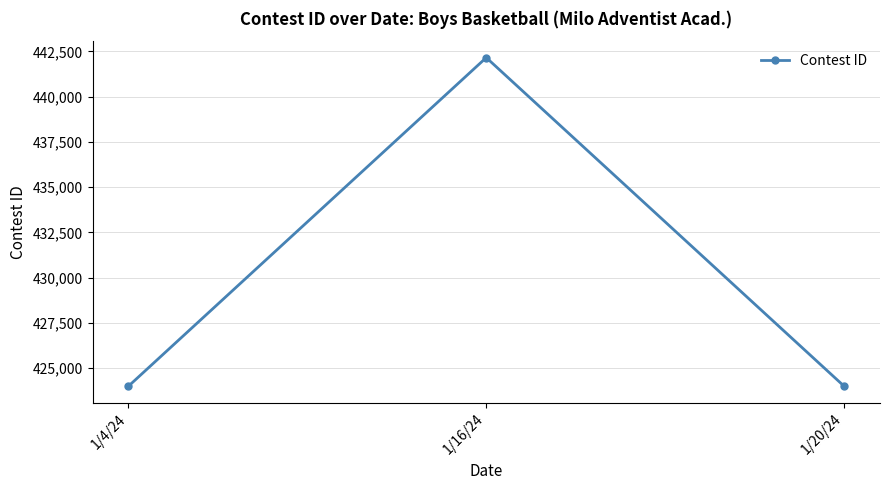

Where is the data nearest to the value 433075?

1/20/24